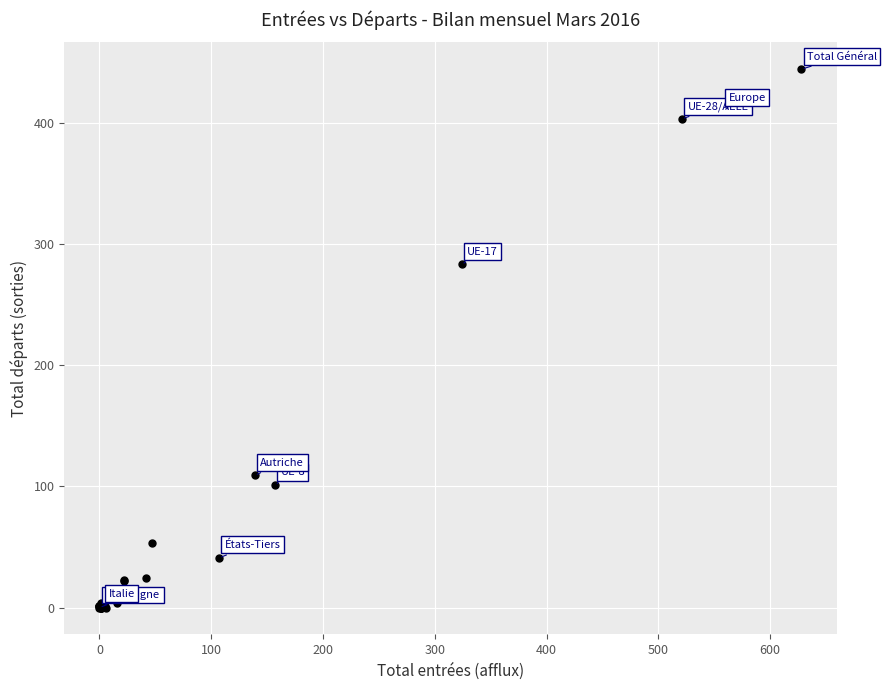

What Y value in the scatter plot is closest to 222?

283